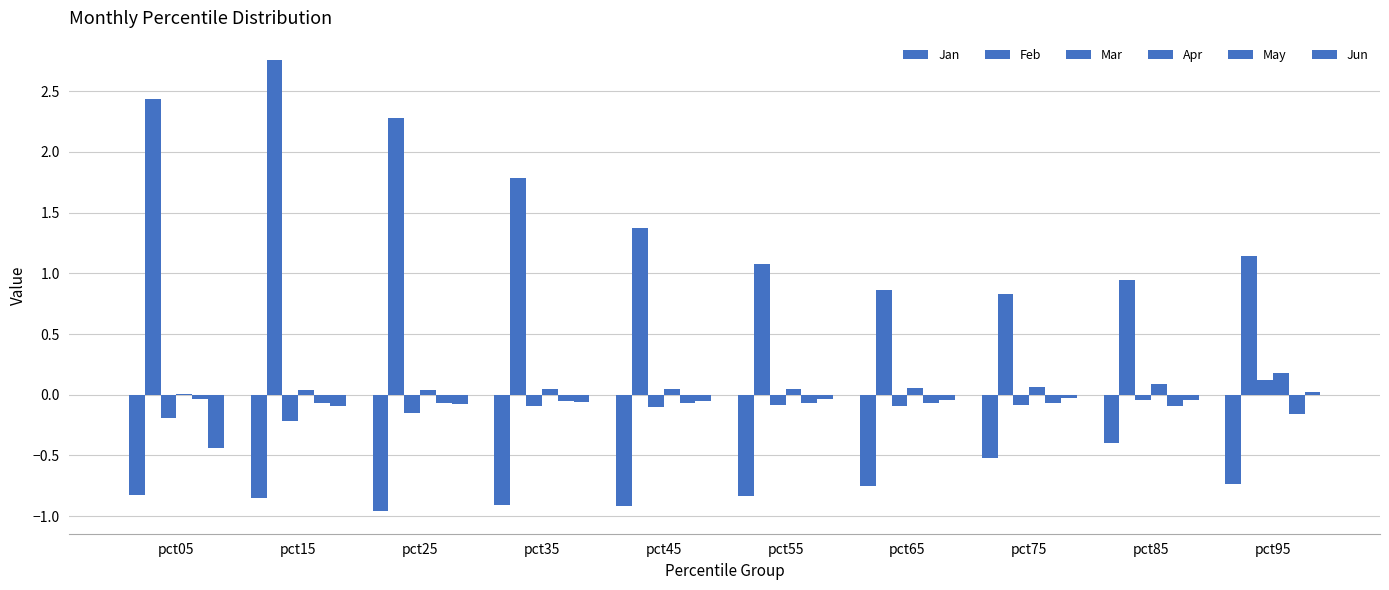

Reading left to right, transcribe all the data shown in this chart.

Jan: pct05=-0.8	pct15=-0.9	pct25=-1.0	pct35=-0.9	pct45=-0.9	pct55=-0.8	pct65=-0.8	pct75=-0.5	pct85=-0.4	pct95=-0.7
Feb: pct05=2.4	pct15=2.8	pct25=2.3	pct35=1.8	pct45=1.4	pct55=1.1	pct65=0.9	pct75=0.8	pct85=0.9	pct95=1.1
Mar: pct05=-0.2	pct15=-0.2	pct25=-0.1	pct35=-0.1	pct45=-0.1	pct55=-0.1	pct65=-0.1	pct75=-0.1	pct85=-0.0	pct95=0.1
Apr: pct05=0.0	pct15=0.0	pct25=0.0	pct35=0.0	pct45=0.0	pct55=0.1	pct65=0.1	pct75=0.1	pct85=0.1	pct95=0.2
May: pct05=-0.0	pct15=-0.1	pct25=-0.1	pct35=-0.1	pct45=-0.1	pct55=-0.1	pct65=-0.1	pct75=-0.1	pct85=-0.1	pct95=-0.2
Jun: pct05=-0.4	pct15=-0.1	pct25=-0.1	pct35=-0.1	pct45=-0.1	pct55=-0.0	pct65=-0.0	pct75=-0.0	pct85=-0.0	pct95=0.0